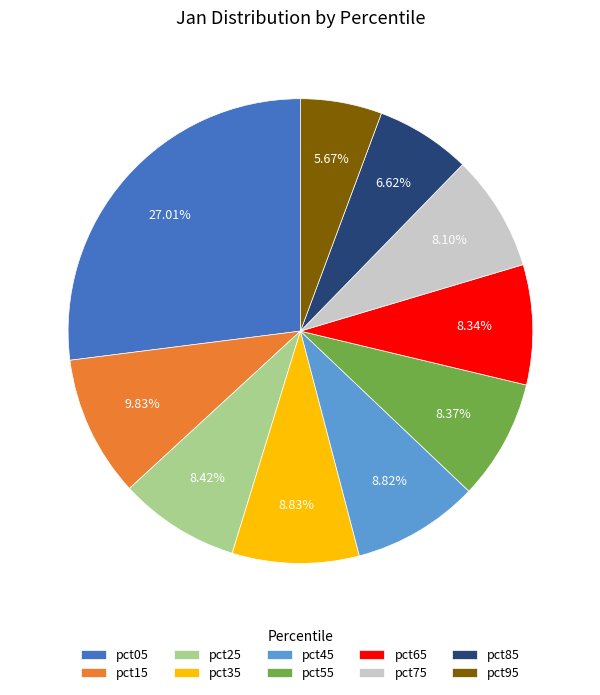

How many segments does this pie chart have?

10